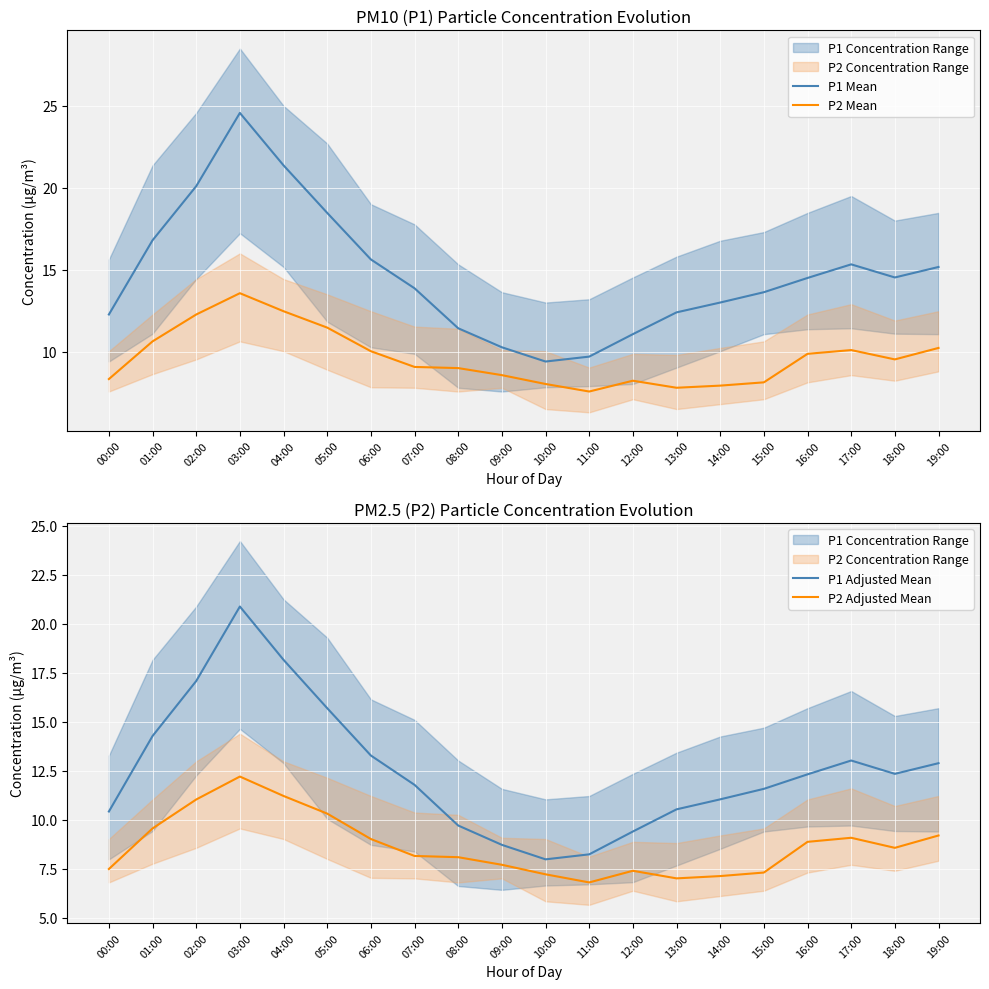

What position from the left is 17:00?

18